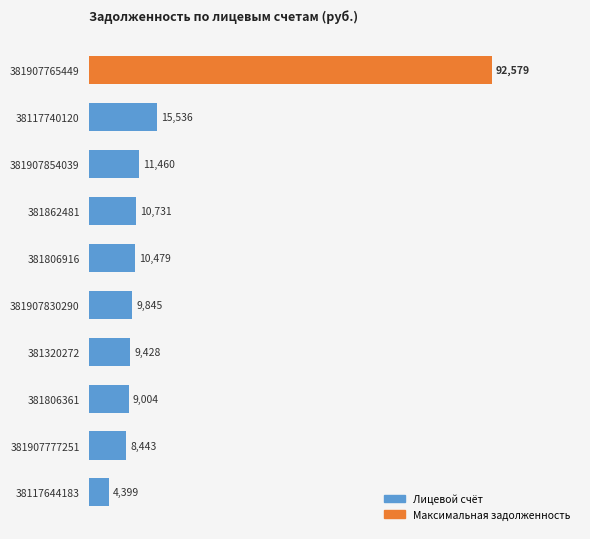

The value at 381320272 is 14016.3. True or false?

False